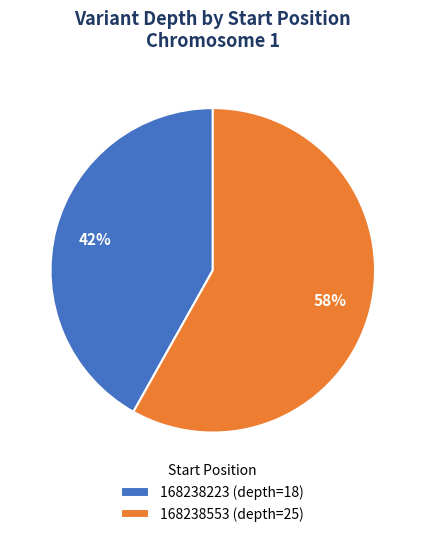

How many slices are in this pie chart?

2